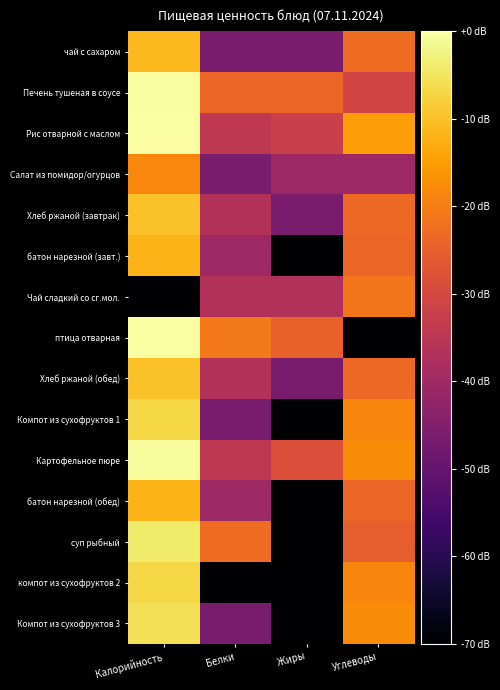

Which category has the highest value across all series?

Калорийность